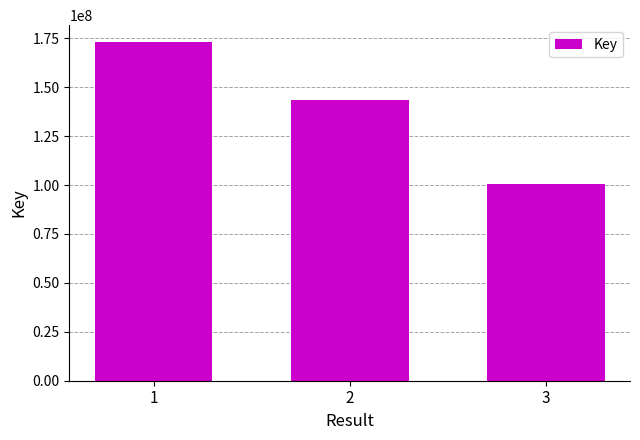

Which label corresponds to the largest value in the chart?

1